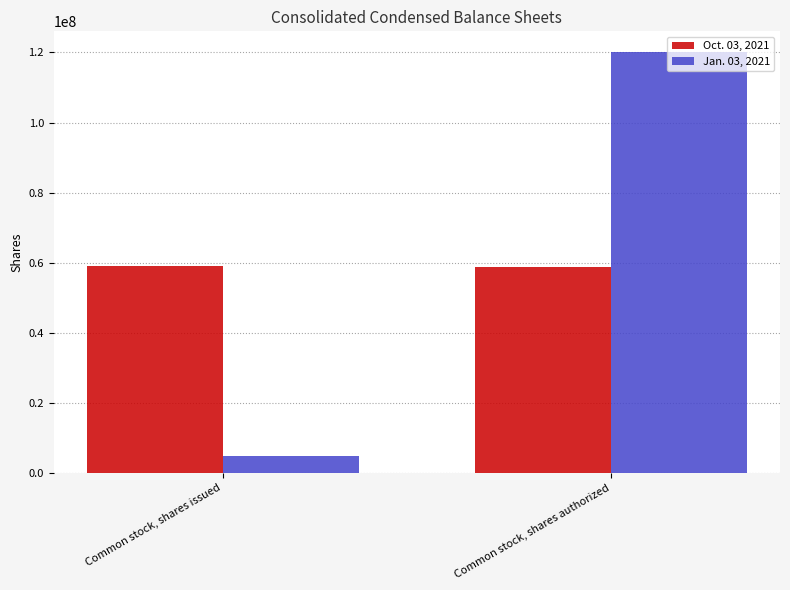

What is the minimum value for Oct. 03, 2021?

58664000